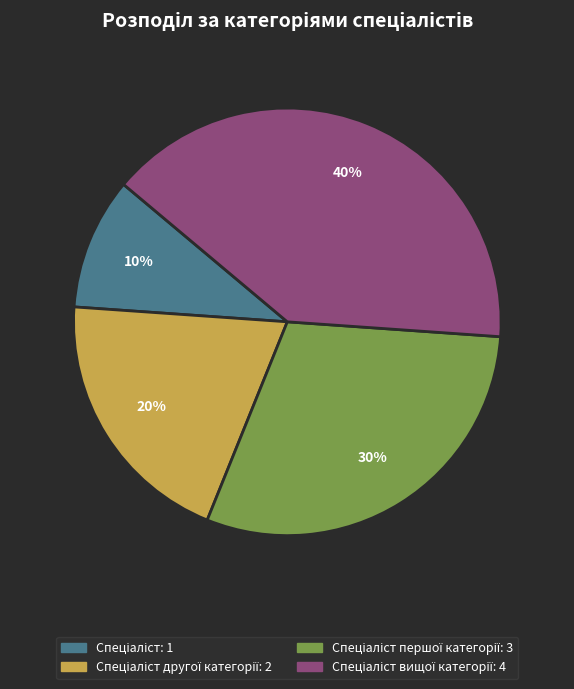

Is there a majority slice in this chart?

No